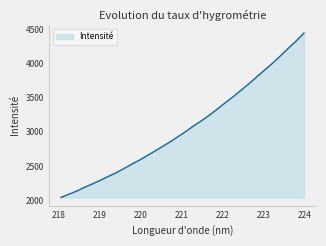

What is the minimum value shown in the chart?

2042.5